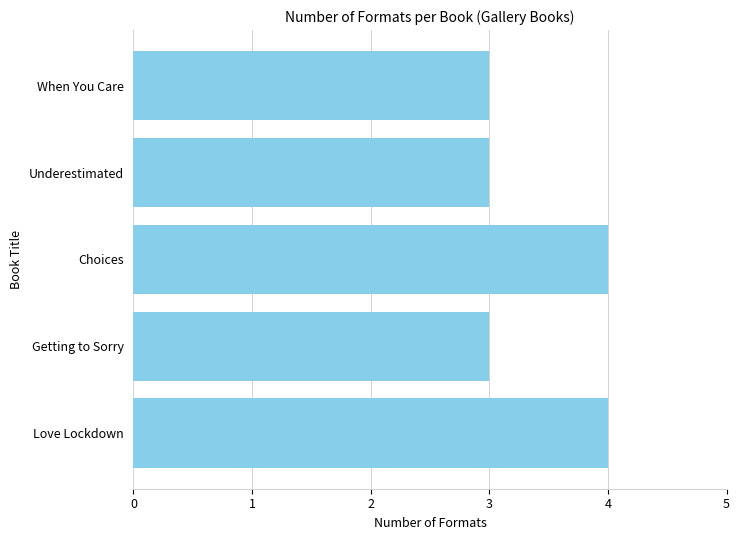

What is the sum of the values at Getting to Sorry and Love Lockdown?

7